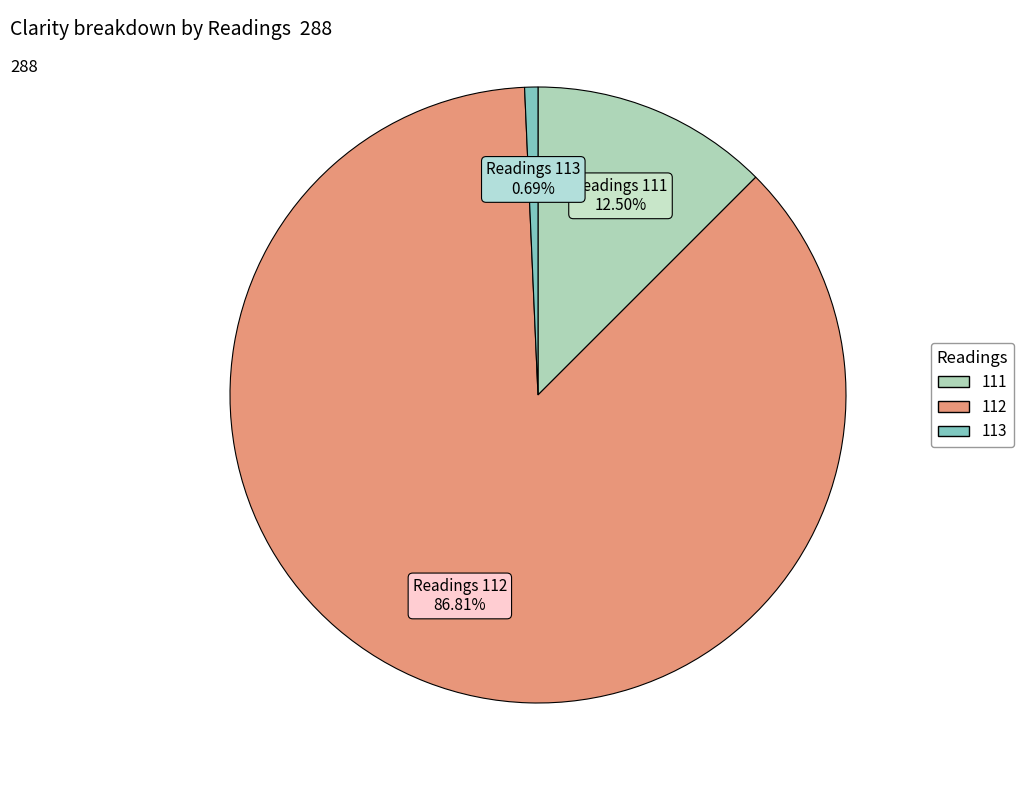

Rank the categories by value from highest to lowest.

112, 111, 113